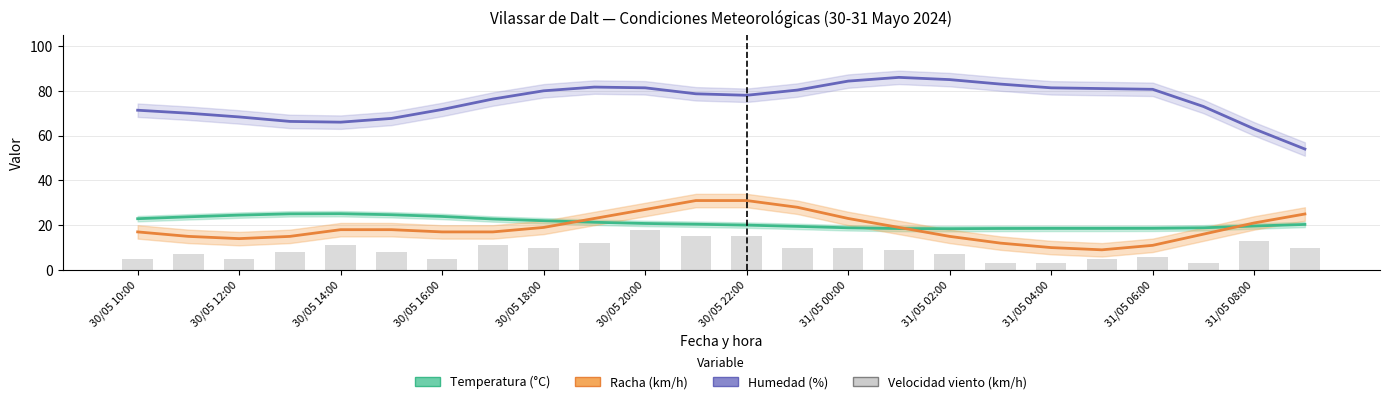

How many categories are shown in the chart?

24